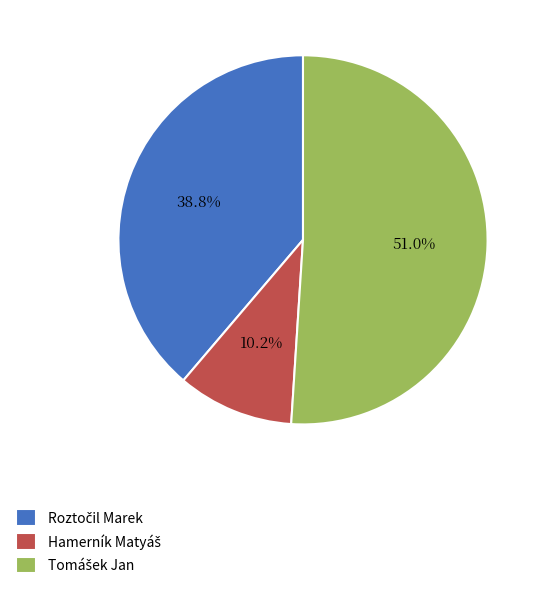

How many slices are in this pie chart?

3